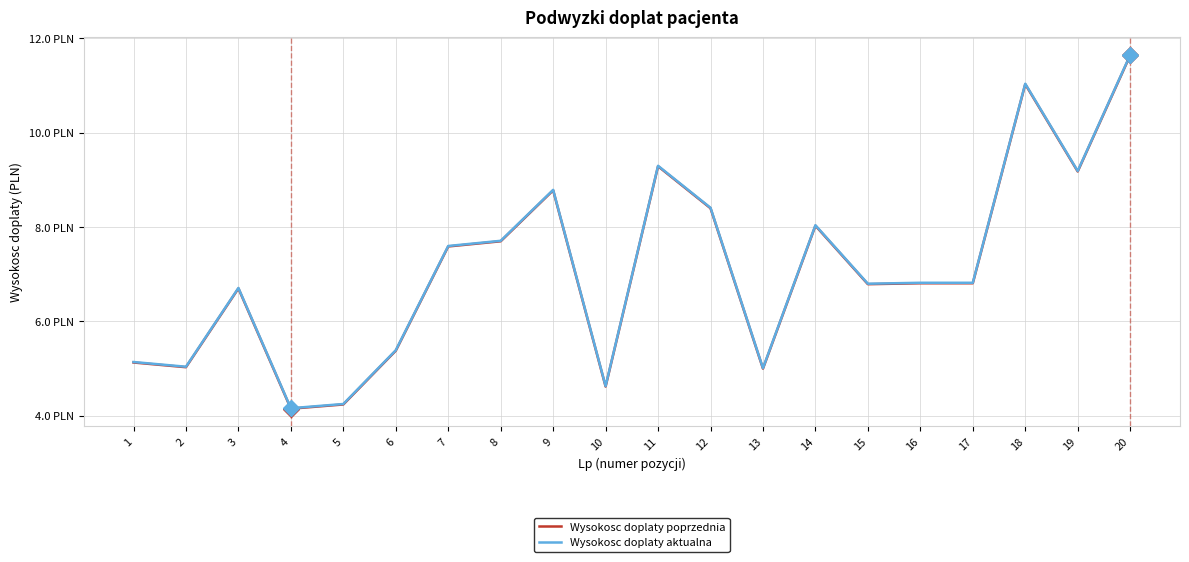

Is it true that Wysokosc doplaty poprzednia equals 8.4 at 12?

True